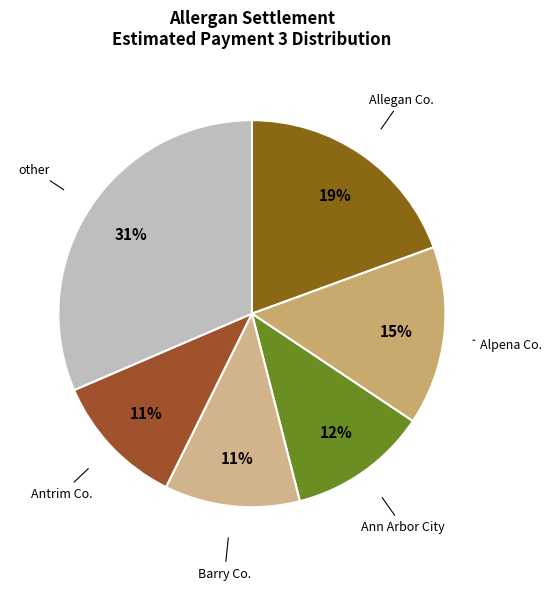

To the nearest percent, what percentage of the pie is Ann Arbor City?

12%